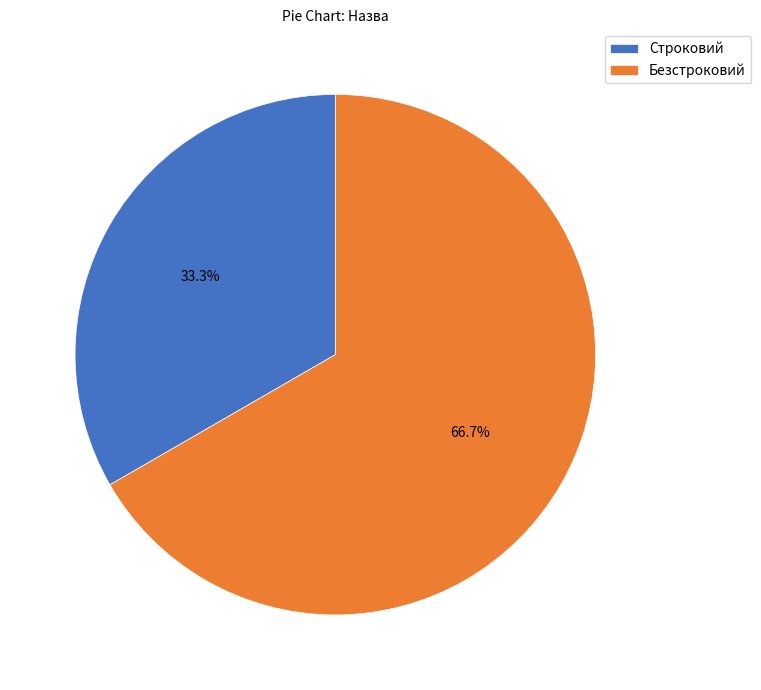

How many segments does this pie chart have?

2